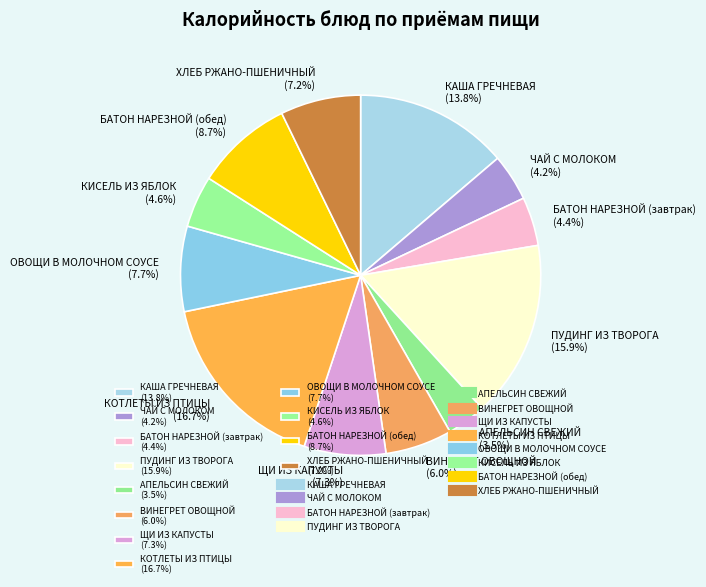

Is it true that ПУДИНГ ИЗ ТВОРОГА is 4% of the pie?

False